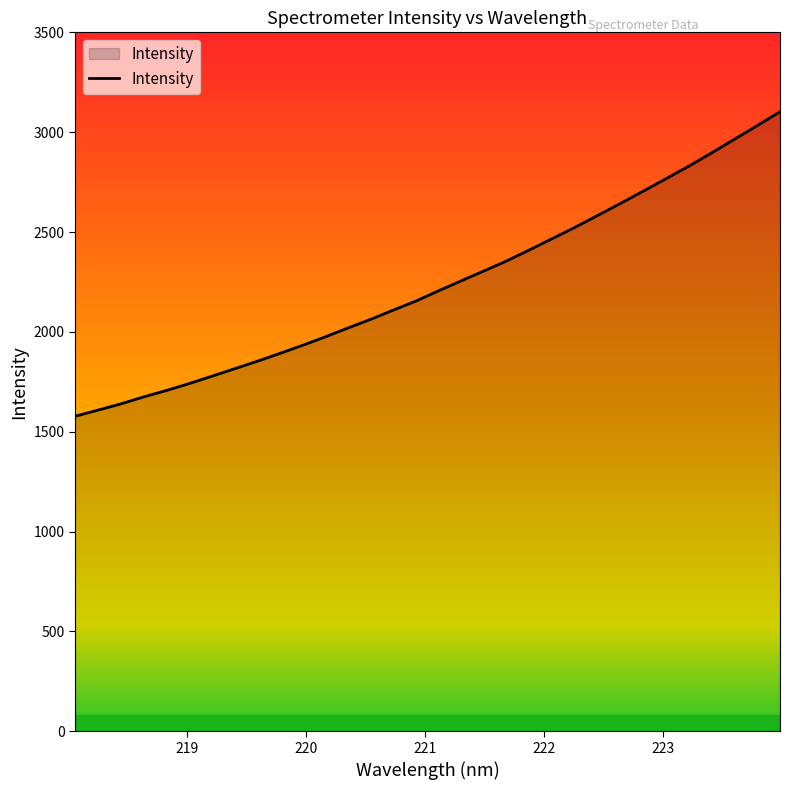

What is the greatest value displayed?

3102.4